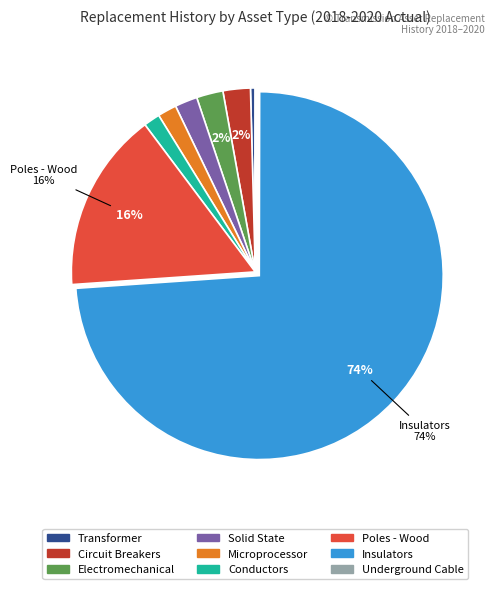

Which slice represents more than half of the pie?

Insulators